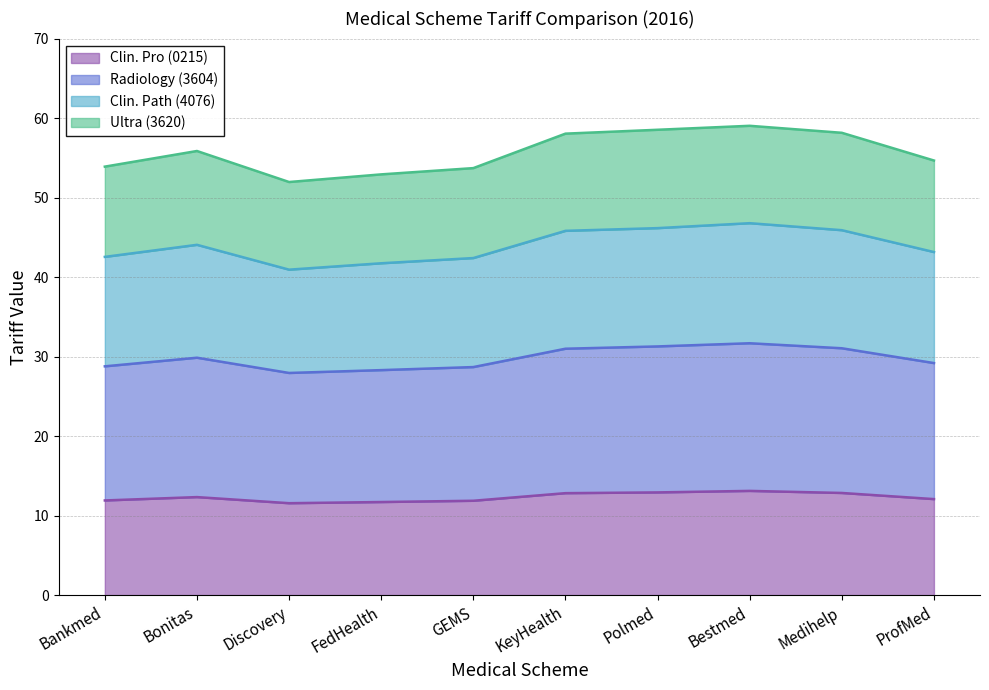

True or false: Radiology (3604) and Ultra (3620) cross at least once.

False